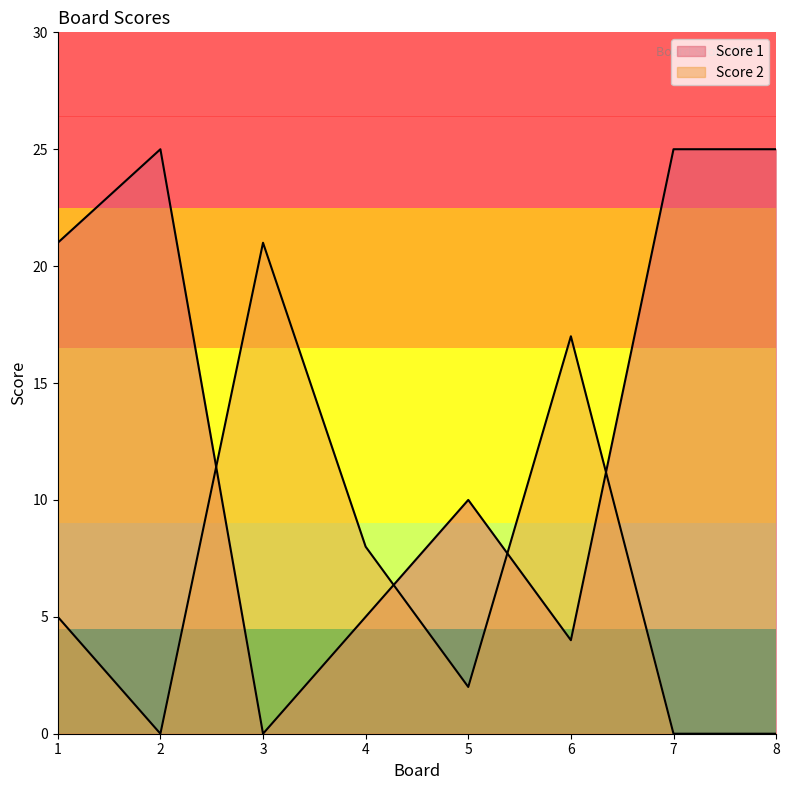

Where does the Score 1 series first go above 21?

2